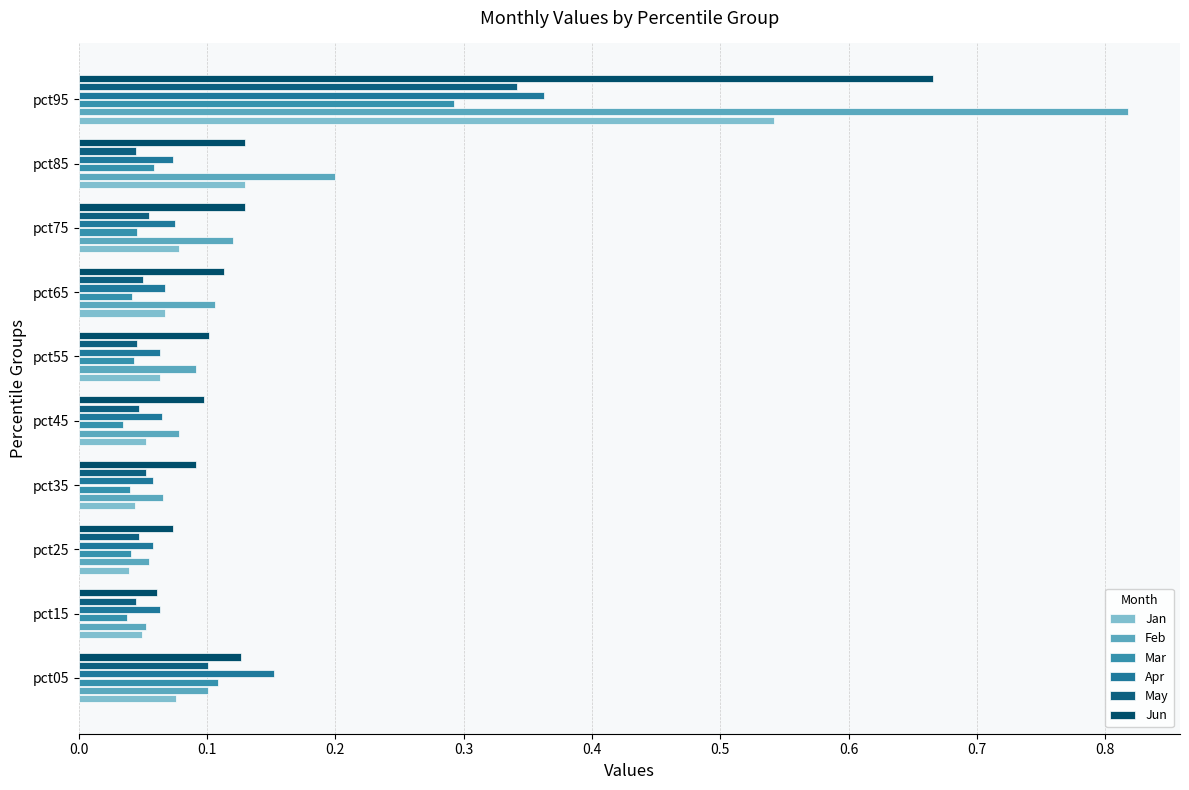

What are all the series names shown in the legend?

Jan, Feb, Mar, Apr, May, Jun